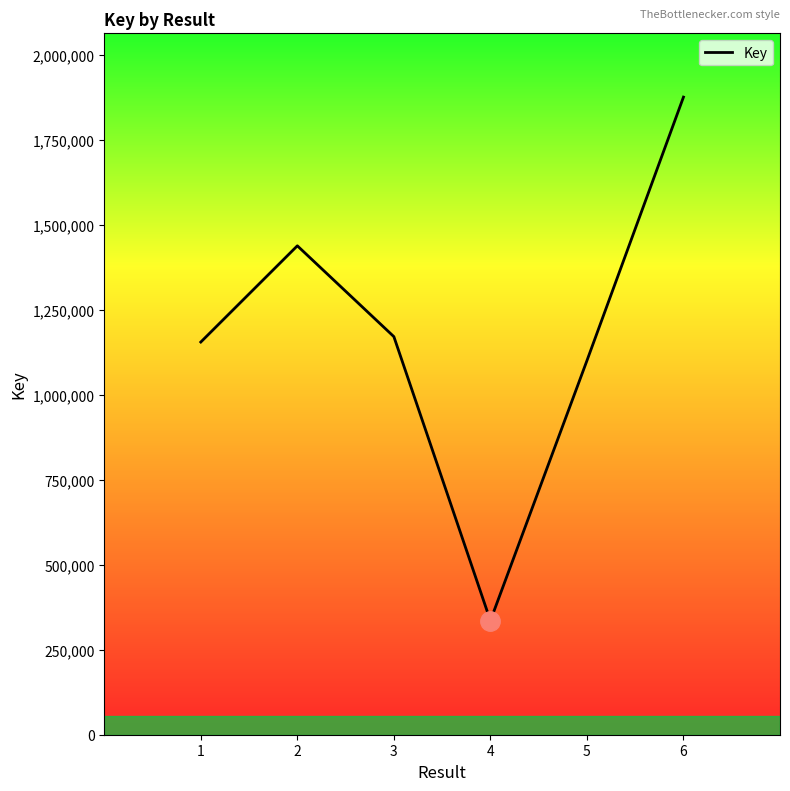

Reading left to right, what are all the values shown in this chart?

1155430	1438621	1171306	335591	1100691	1876178